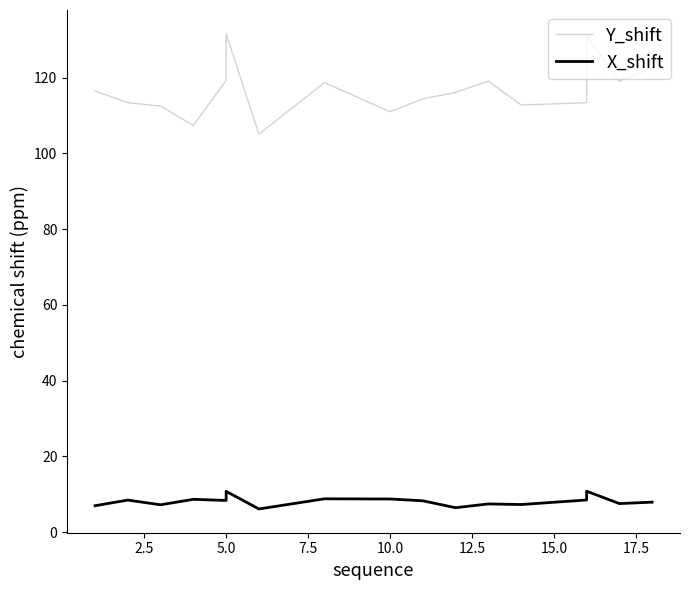

How many data points does each series have?

17